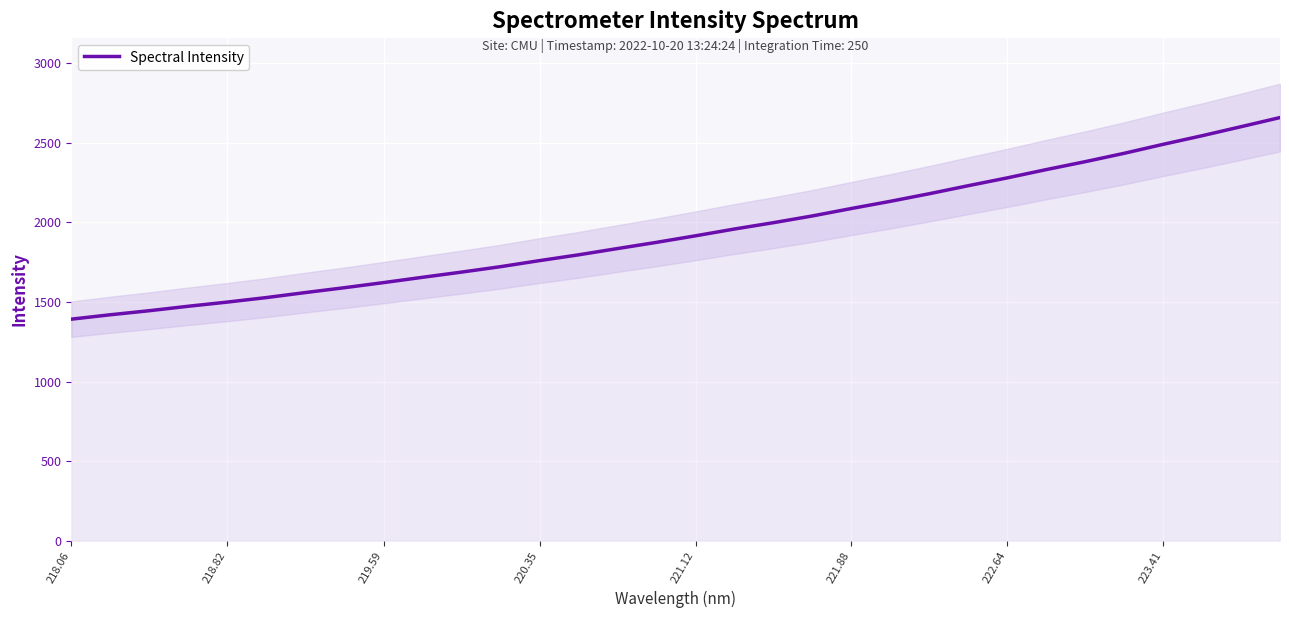

Reading left to right, extract all data points from this chart.

1391.8	1419.5	1445.0	1473.0	1499.2	1527.5	1559.0	1589.5	1621.5	1654.8	1687.5	1721.6	1759.6	1795.9	1835.5	1874.4	1915.5	1958.2	1998.0	2040.4	2087.1	2132.2	2180.0	2230.4	2279.5	2331.4	2381.3	2433.8	2490.2	2544.2	2600.9	2658.3